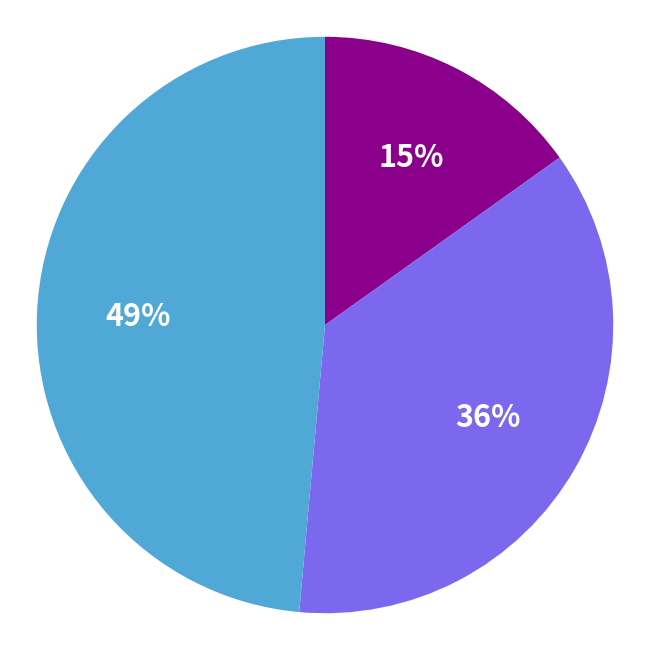

To the nearest percent, what is the average slice percentage?

33%